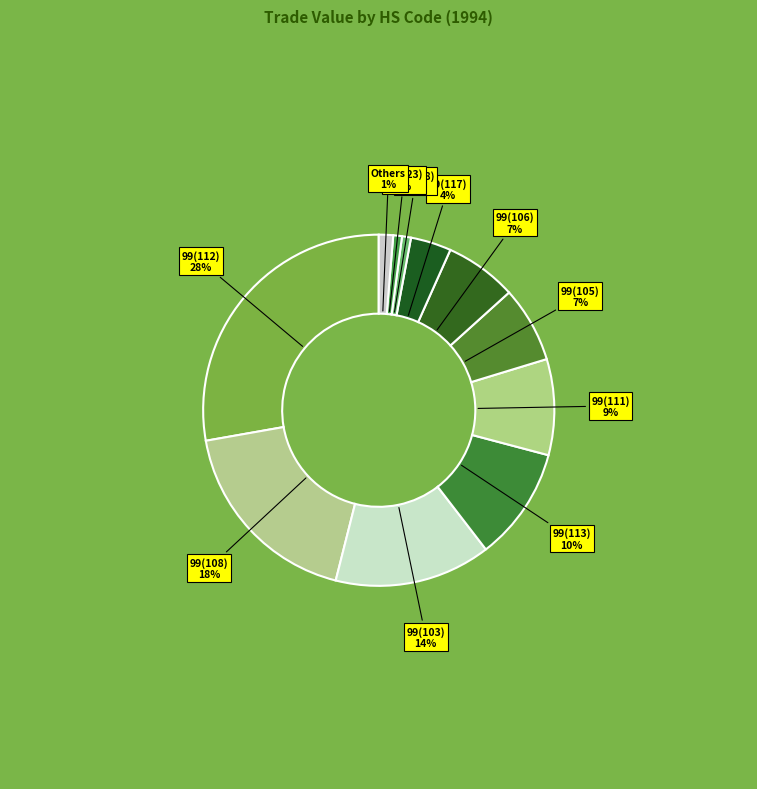

Between 99(118) and 99(117), which is larger?

99(117)